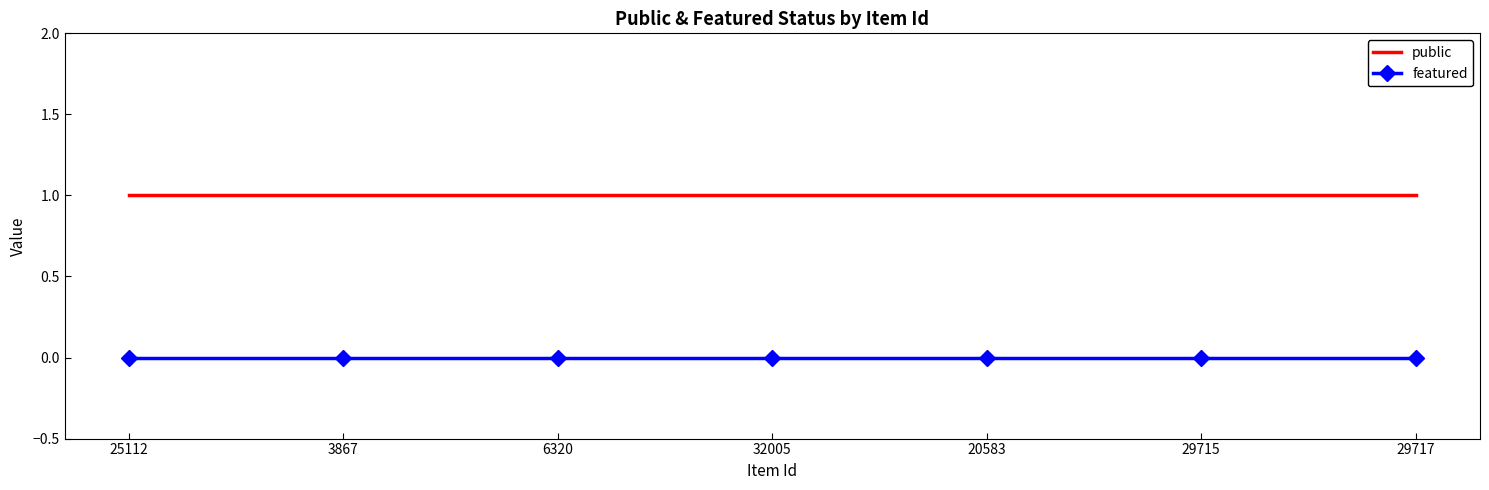

Is the value of featured at 20583 greater than the value of public at 32005?

No